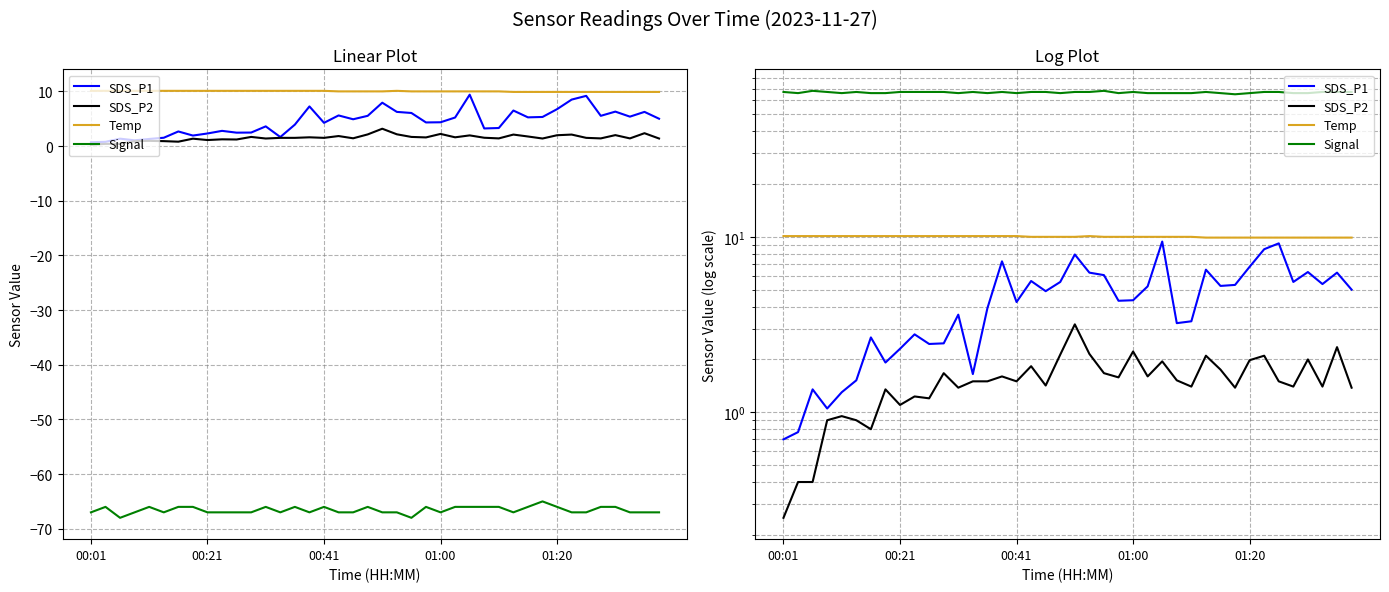

True or false: SDS_P2 and SDS_P1 intersect in this chart.

False